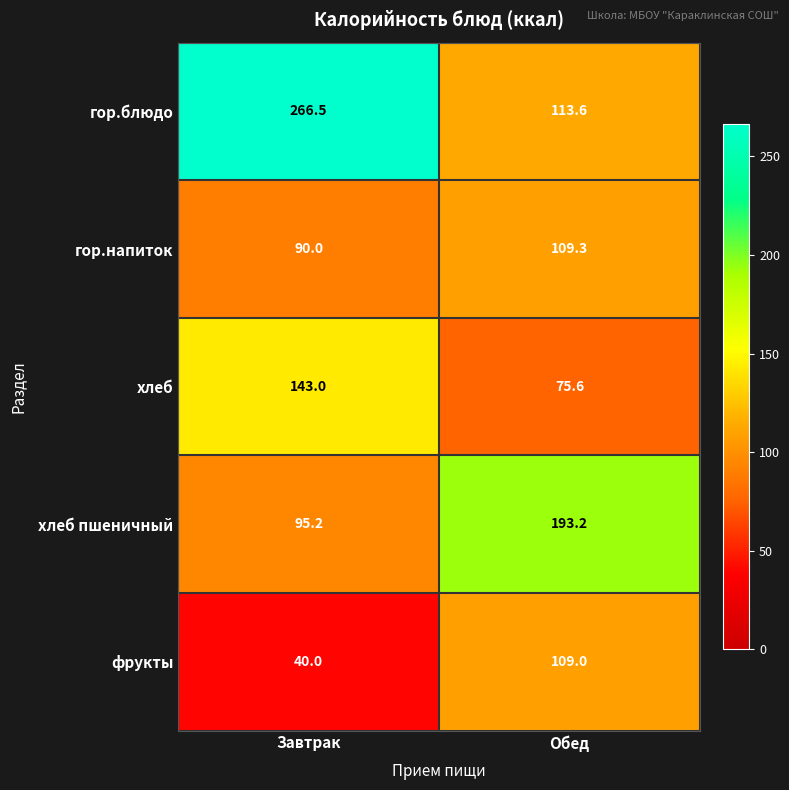

What is the difference between the highest and lowest values at Обед?

117.6